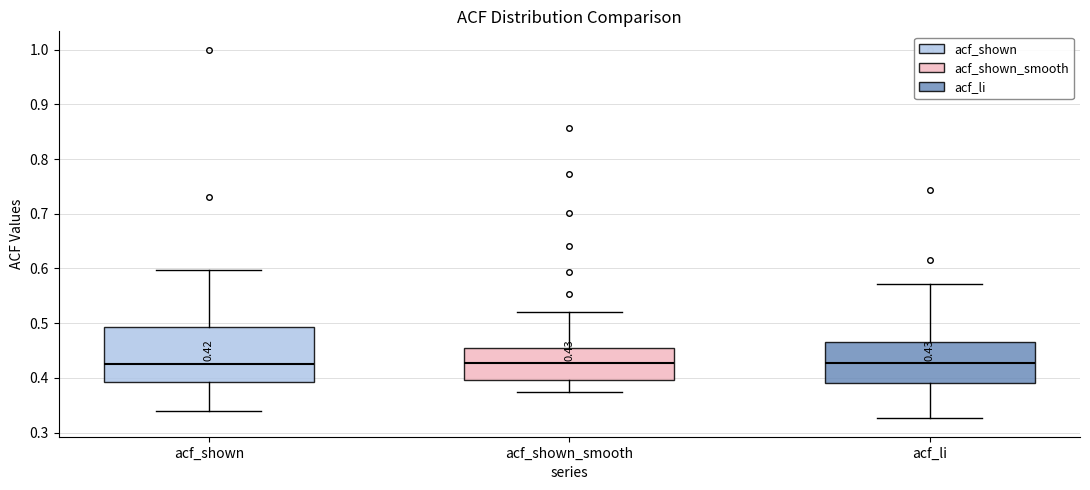

Comparing the boxes themselves (not the whiskers), which one is the tallest?

acf_shown